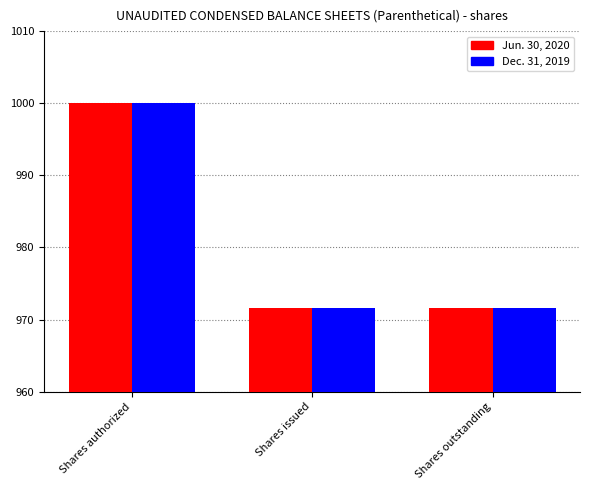

What is the greatest value displayed?

1000.0